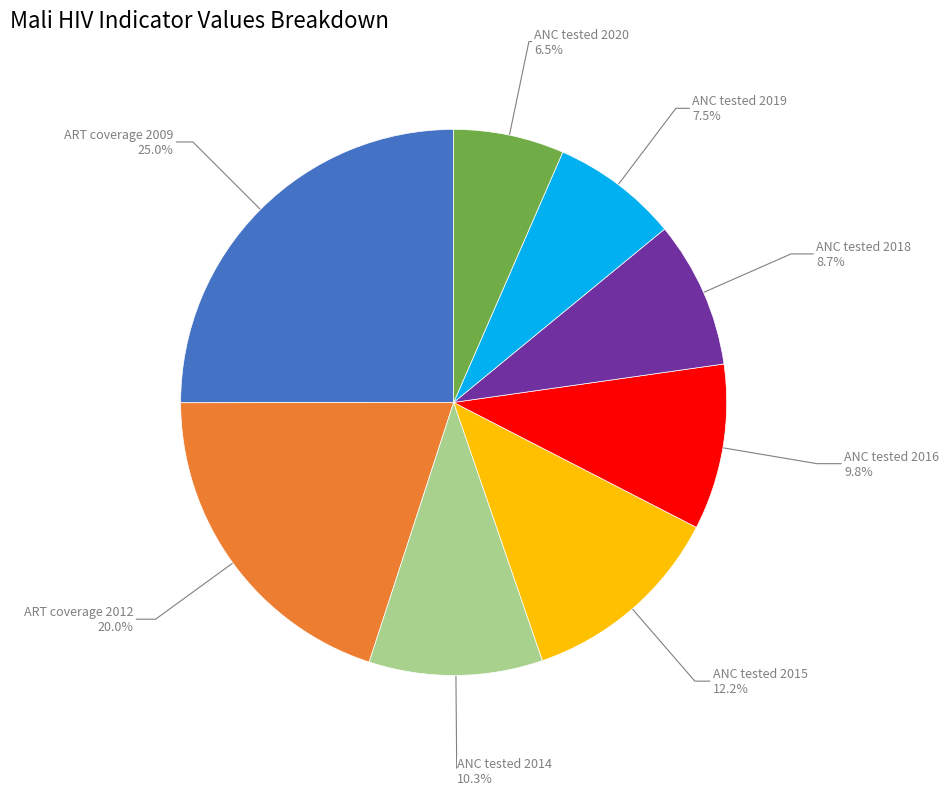

Which slice is the largest?

ART coverage 2009